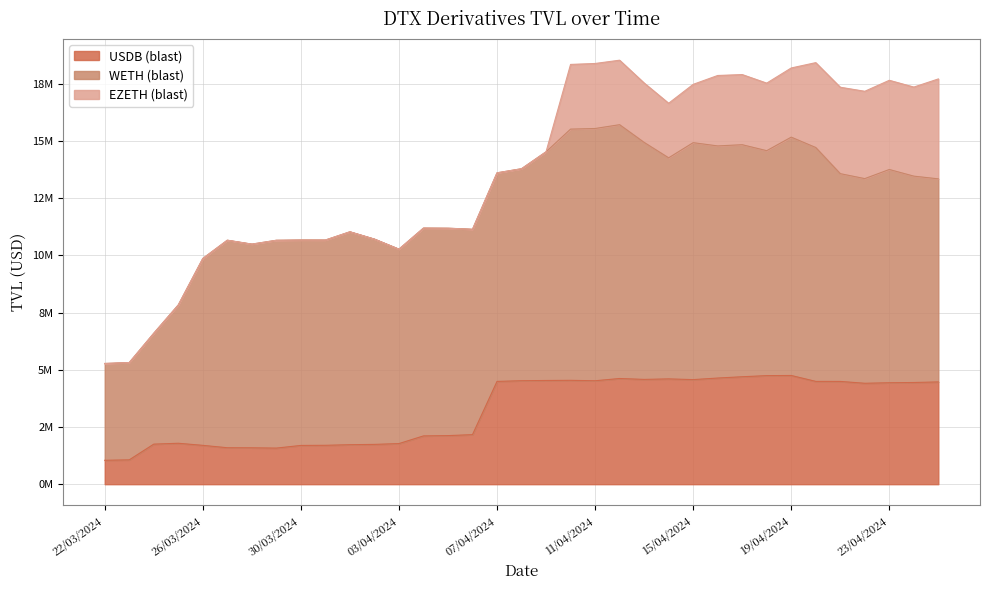

List the series in order of their peak value, lowest first.

EZETH (blast), USDB (blast), WETH (blast)